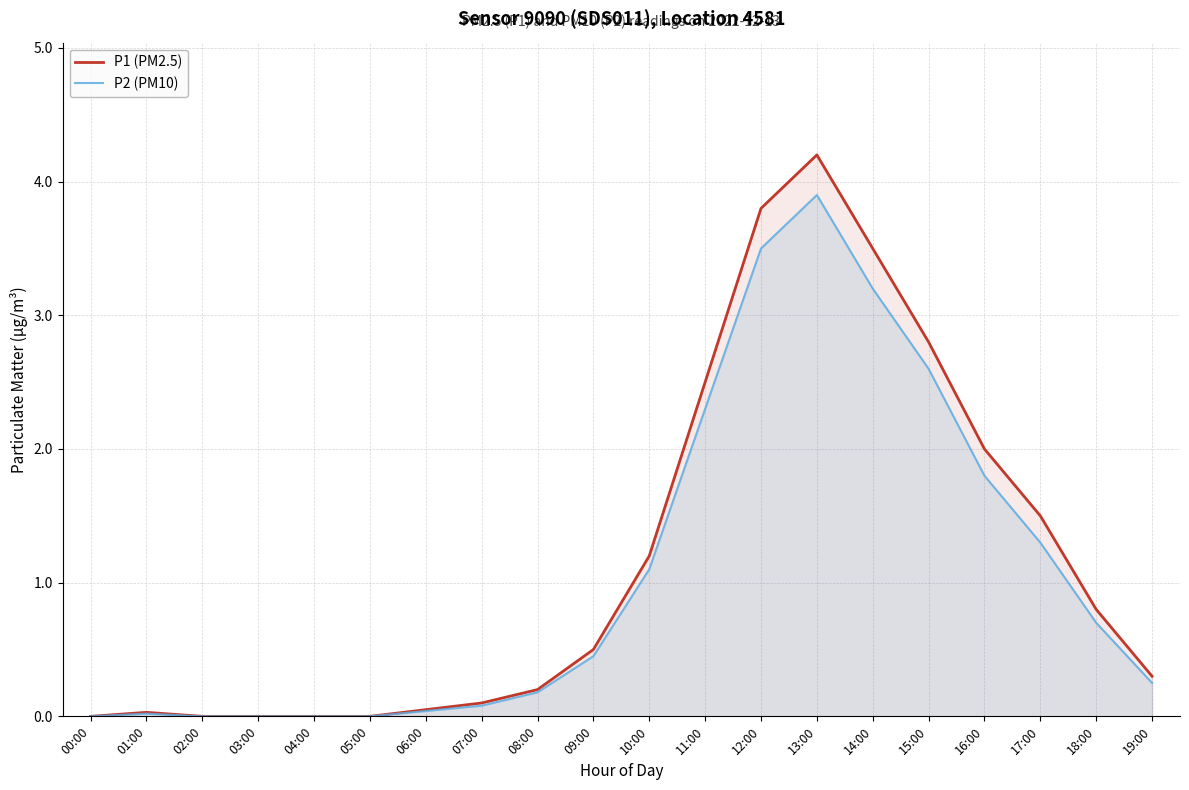

What is the difference between the P1 (PM2.5) values at 15:00 and 10:00?

1.6